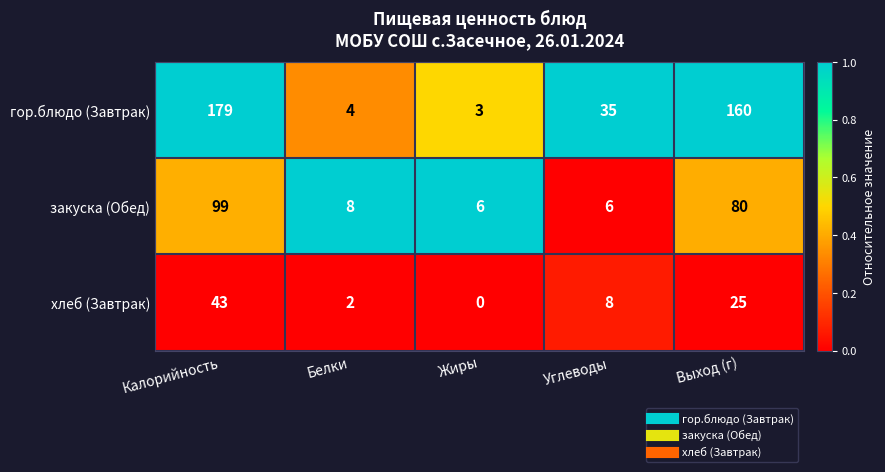

Reading right to left, transcribe all the data shown in this chart.

гор.блюдо (Завтрак): Выход (г)=160	Углеводы=35	Жиры=3	Белки=4	Калорийность=179
закуска (Обед): Выход (г)=80	Углеводы=6	Жиры=6	Белки=8	Калорийность=99
хлеб (Завтрак): Выход (г)=25	Углеводы=8	Жиры=0	Белки=2	Калорийность=43